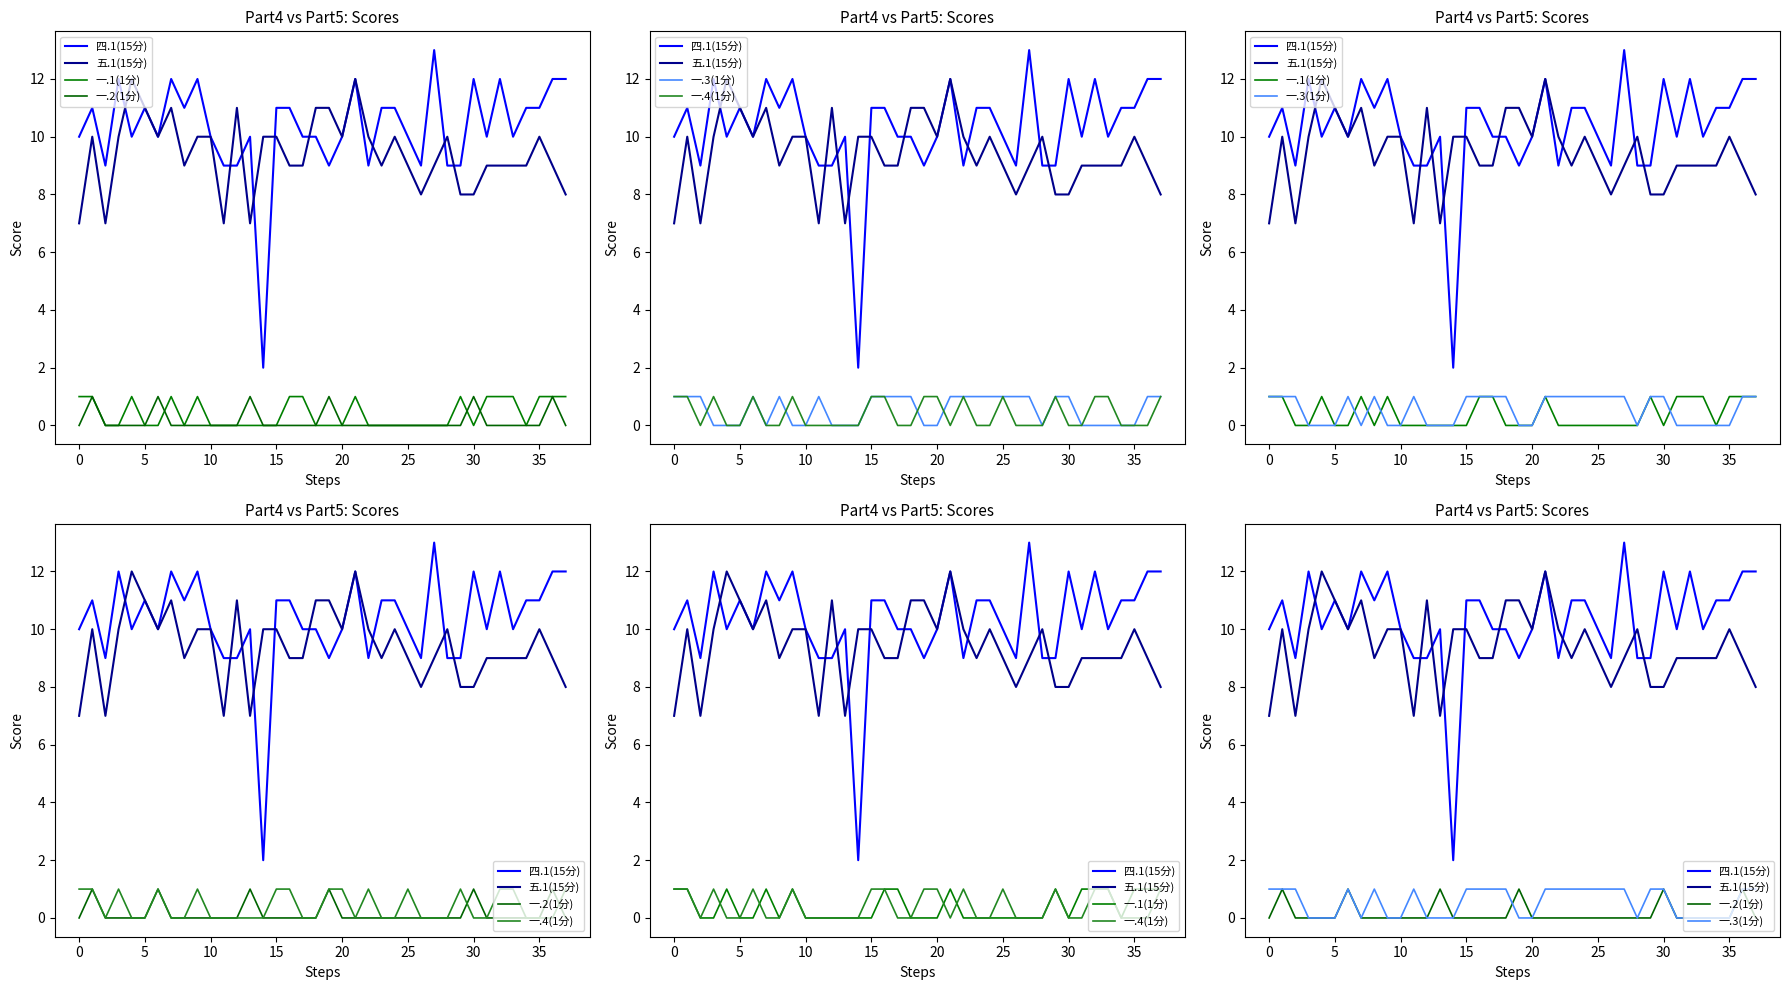

True or false: 一.3(1分) has a value of 1 at 37.

True